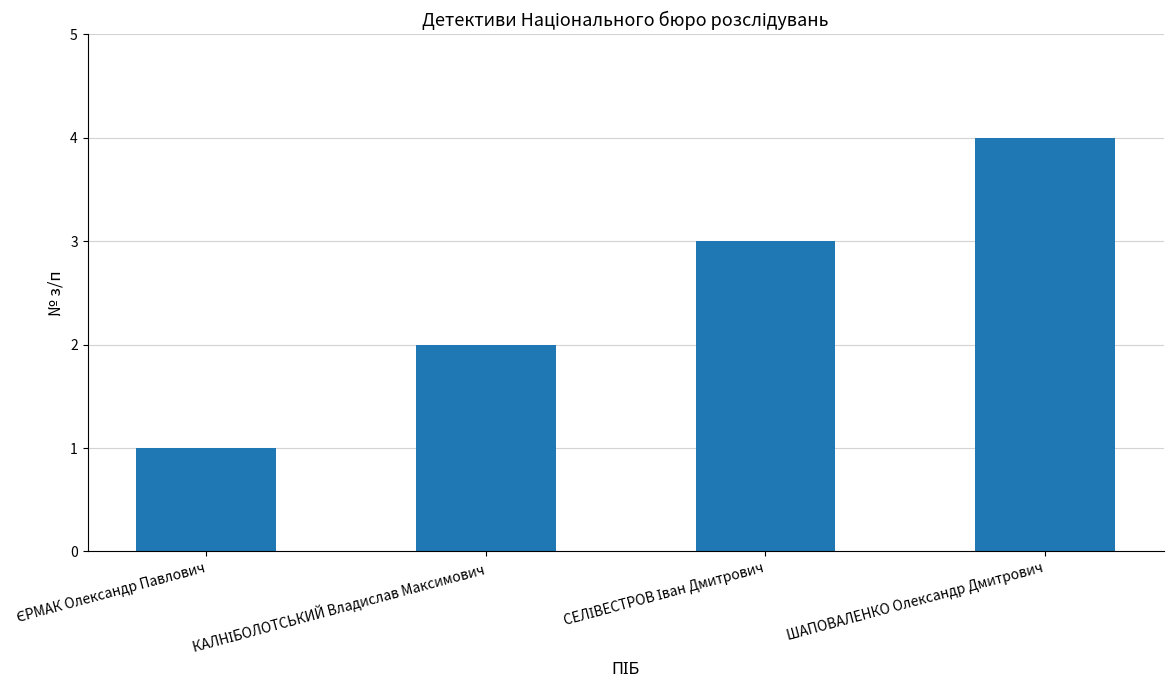

True or false: the data shows 4 at ШАПОВАЛЕНКО Олександр Дмитрович.

True